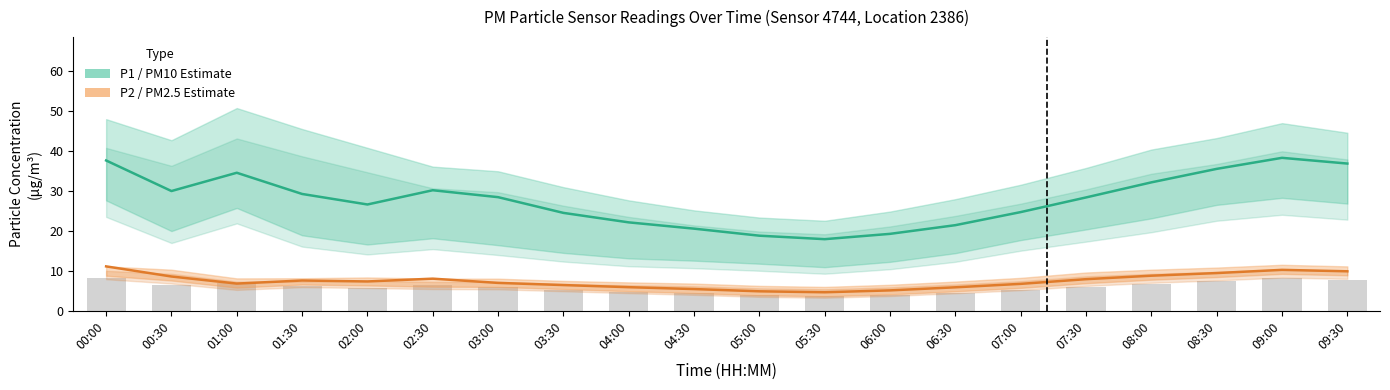

The P2 (PM2.5) series shows 5.1 at 06:00. True or false?

True